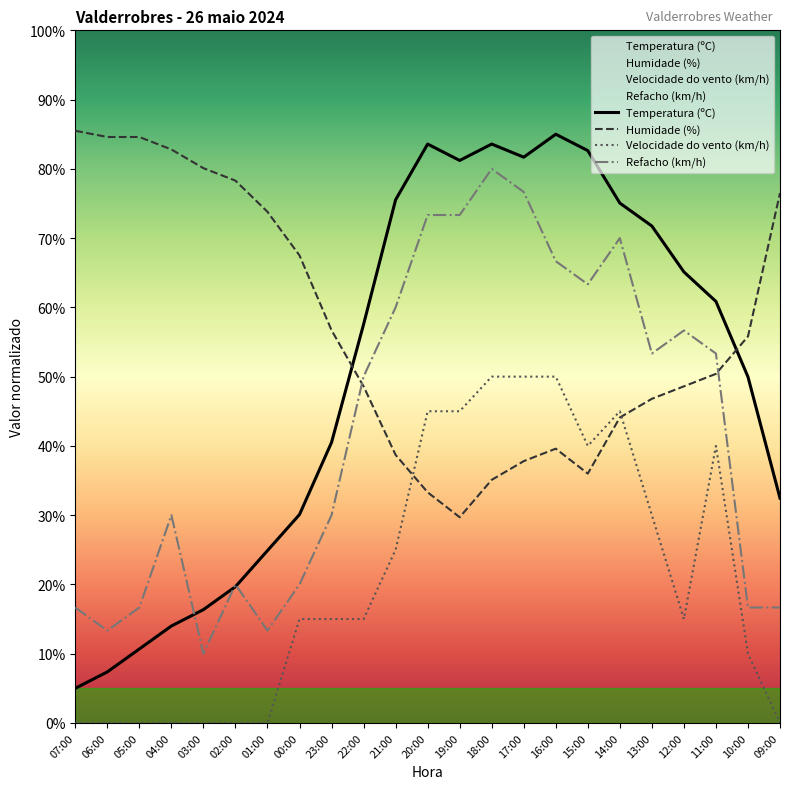

The Humidade (%) series shows 82.8 at 04:00. True or false?

True